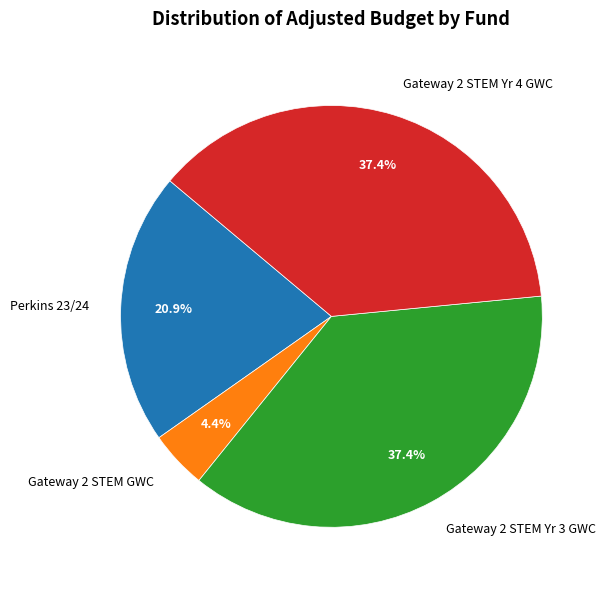

To the nearest percent, what percentage of the pie is Perkins 23/24?

21%